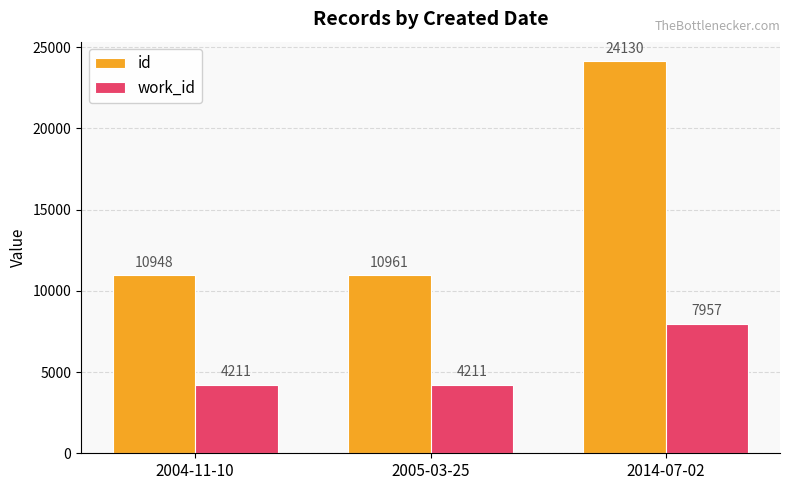

What position from the right is 2004-11-10?

3